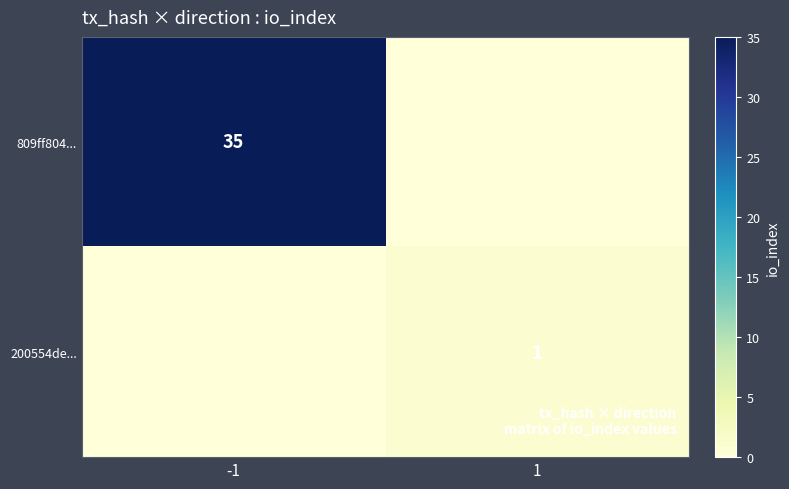

The value of 809ff804... at -1 is 35. True or false?

True